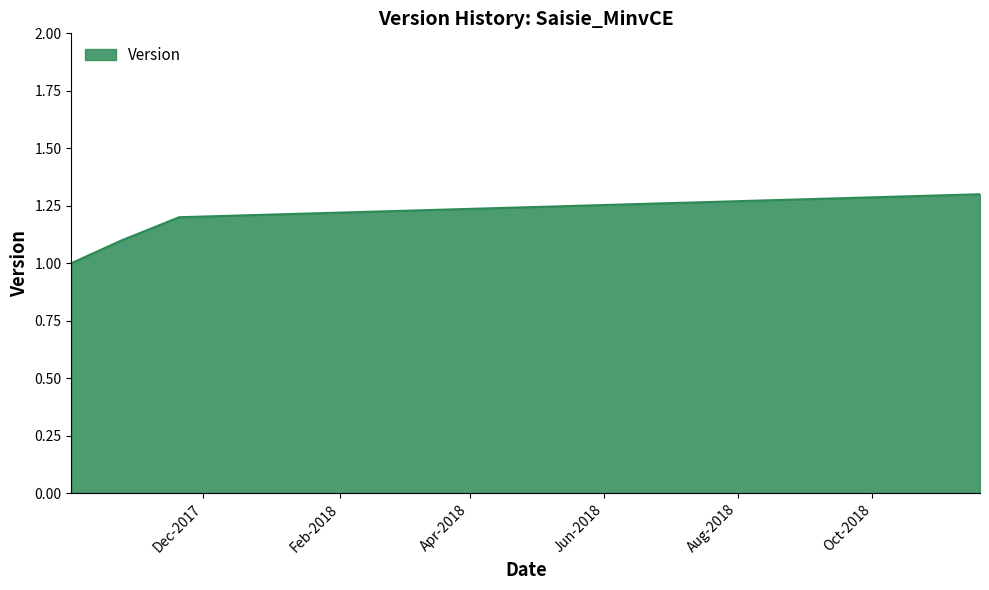

True or false: the data has more than 1 interior local peaks.

False